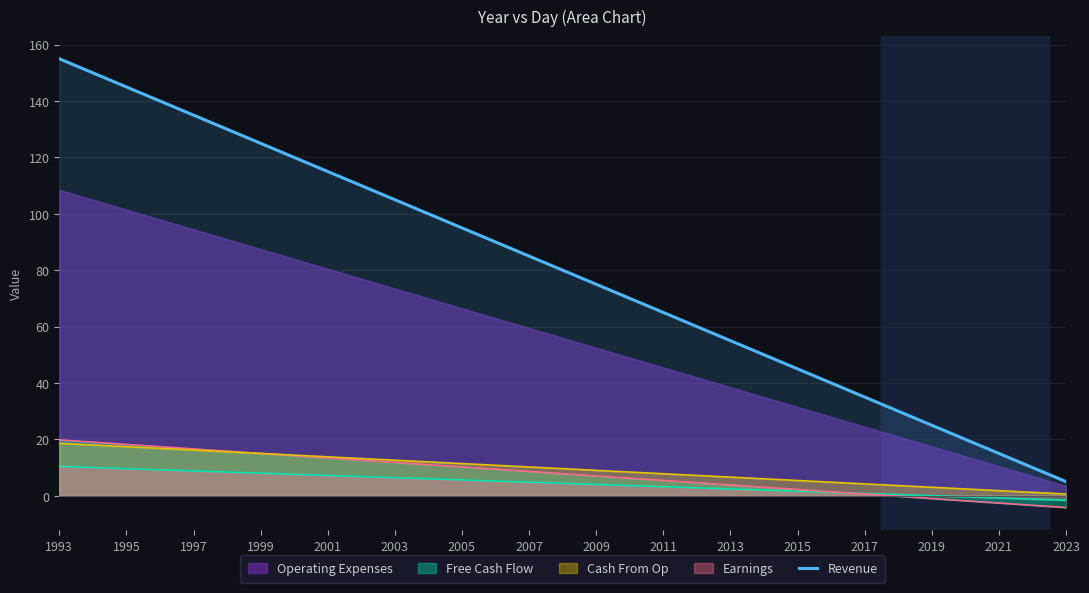

What is the minimum value for Revenue?

5.0